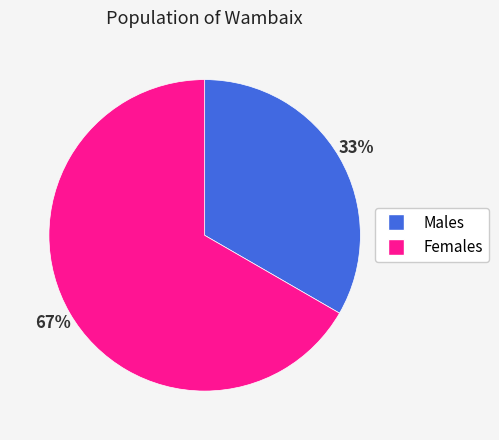

To the nearest percent, what is the average slice percentage?

50%